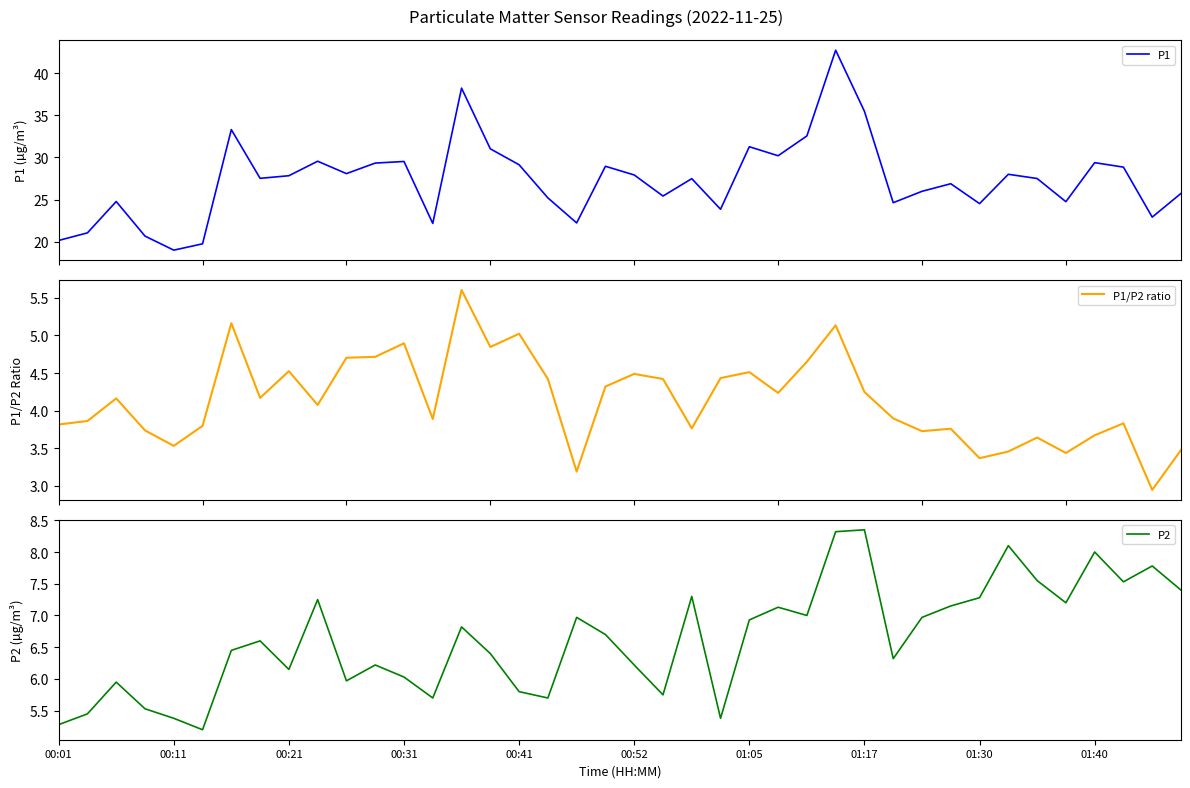

How many lines are shown in the chart?

3